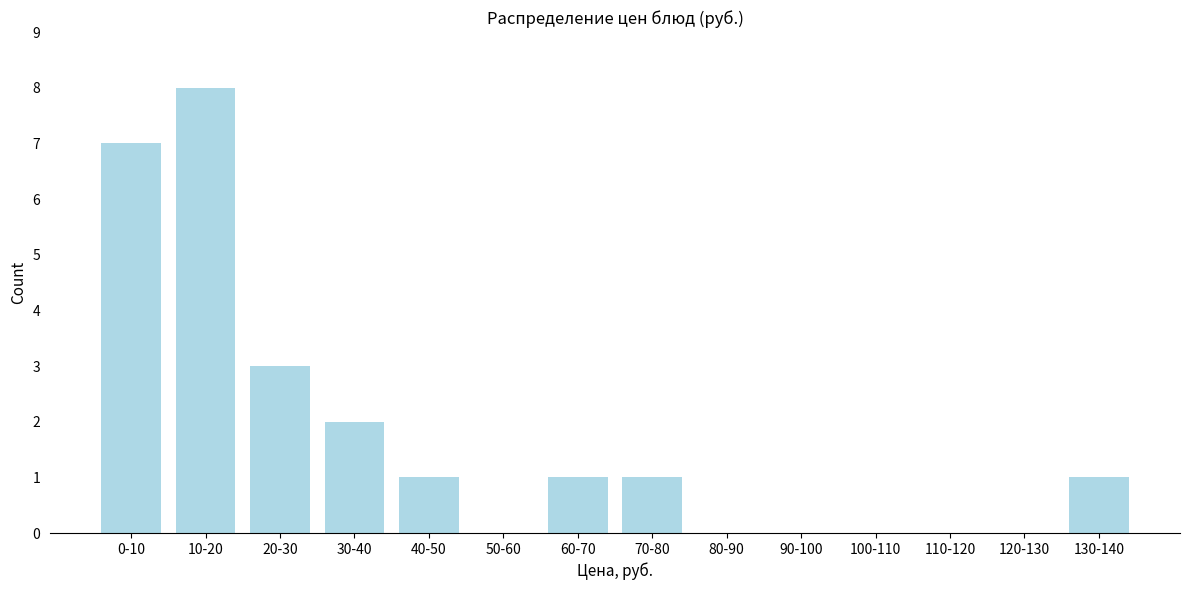

Reading right to left, list all the values displayed in this chart.

130-140=1	120-130=0	110-120=0	100-110=0	90-100=0	80-90=0	70-80=1	60-70=1	50-60=0	40-50=1	30-40=2	20-30=3	10-20=8	0-10=7